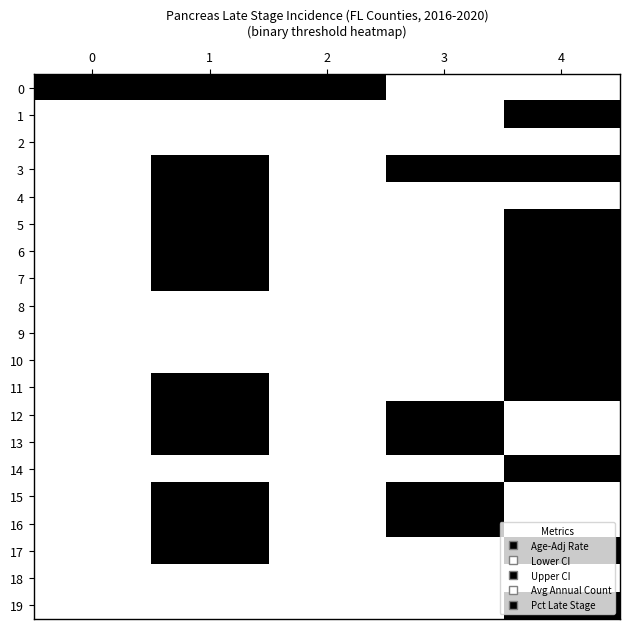

Rank the series by their maximum value, from highest to lowest.

0, 1, 3, 4, 5, 6, 7, 8, 9, 10, 11, 12, 13, 14, 15, 16, 17, 19, 2, 18